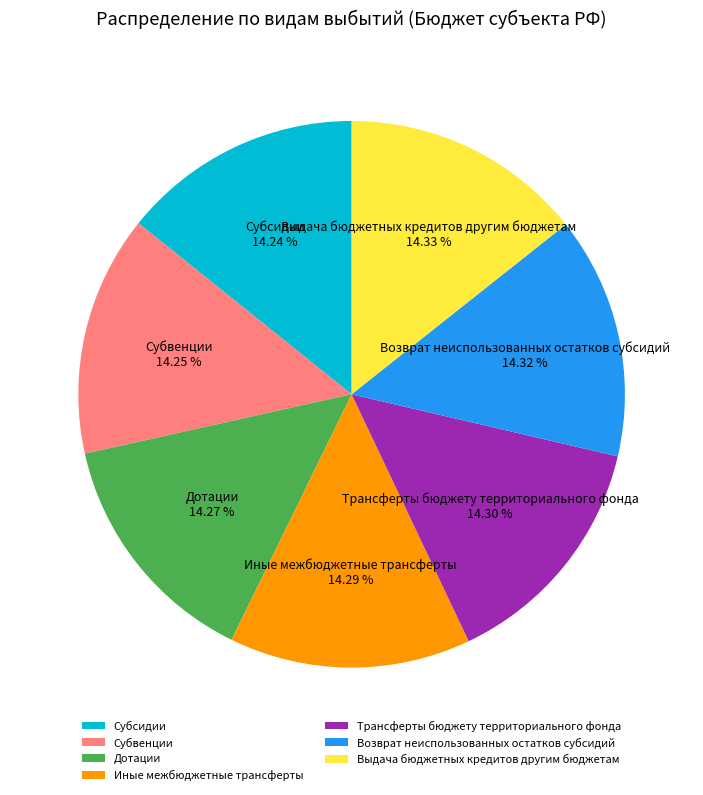

What is the ratio of the value at Трансферты бюджету территориального фонда to the value at Выдача бюджетных кредитов другим бюджетам?

1.0